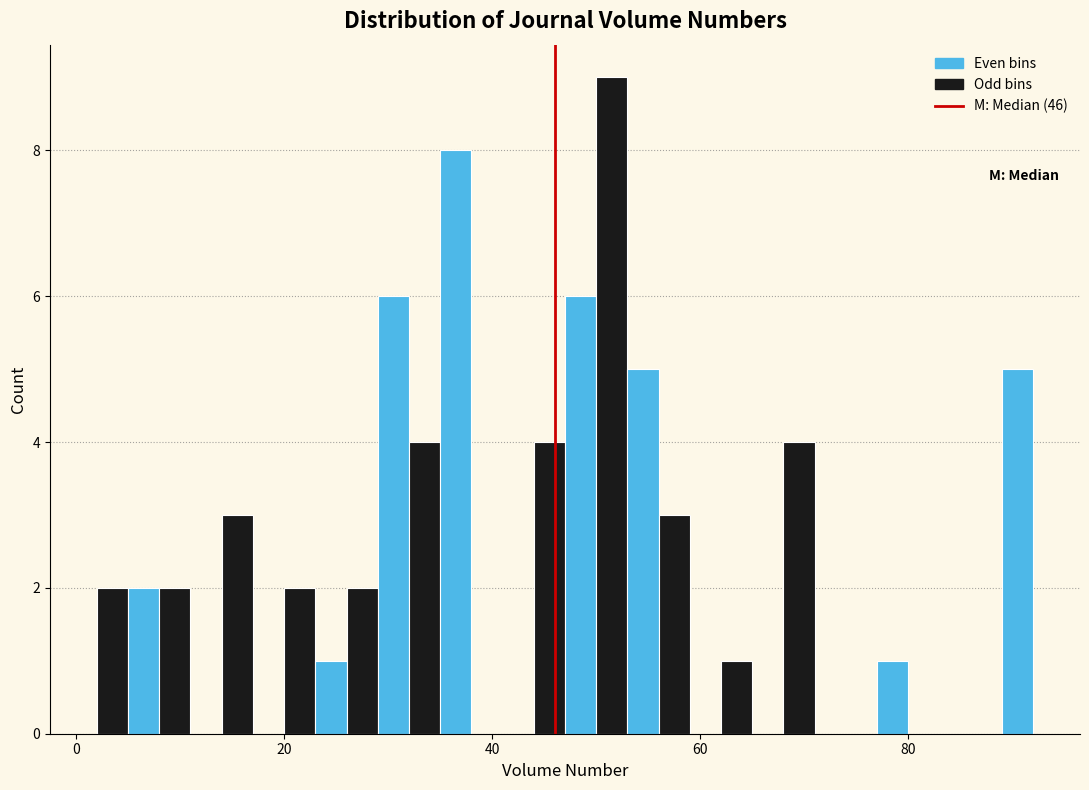

Around what value on the x-axis is the tallest bar? Give the approximate position of its centre, as read against the axis.

52